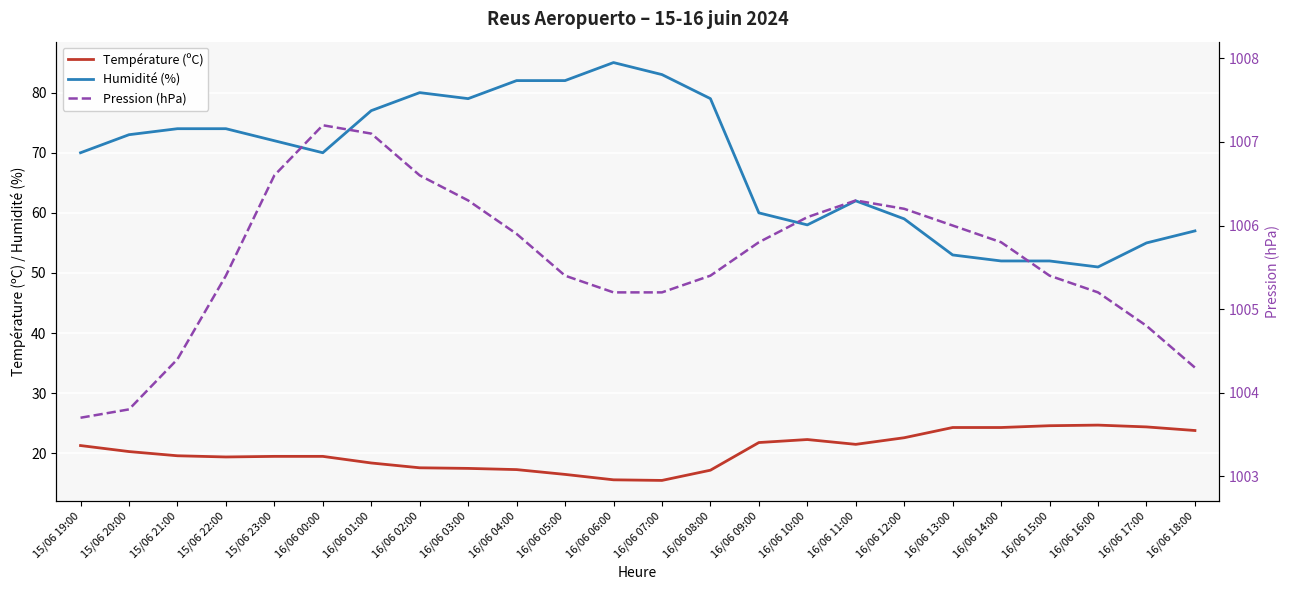

What is the label of the 13th point from the left?

16/06 07:00